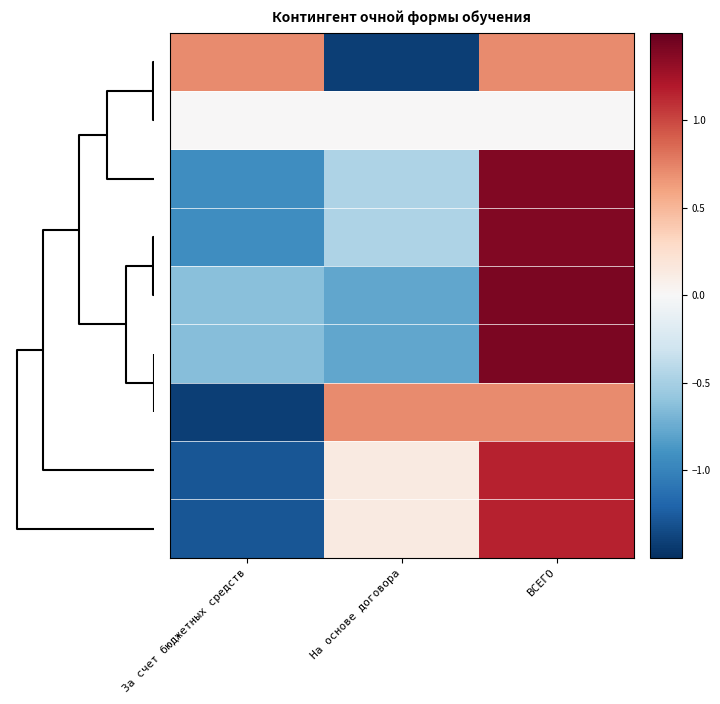

At which category does the chart reach its peak across all series?

ВСЕГО